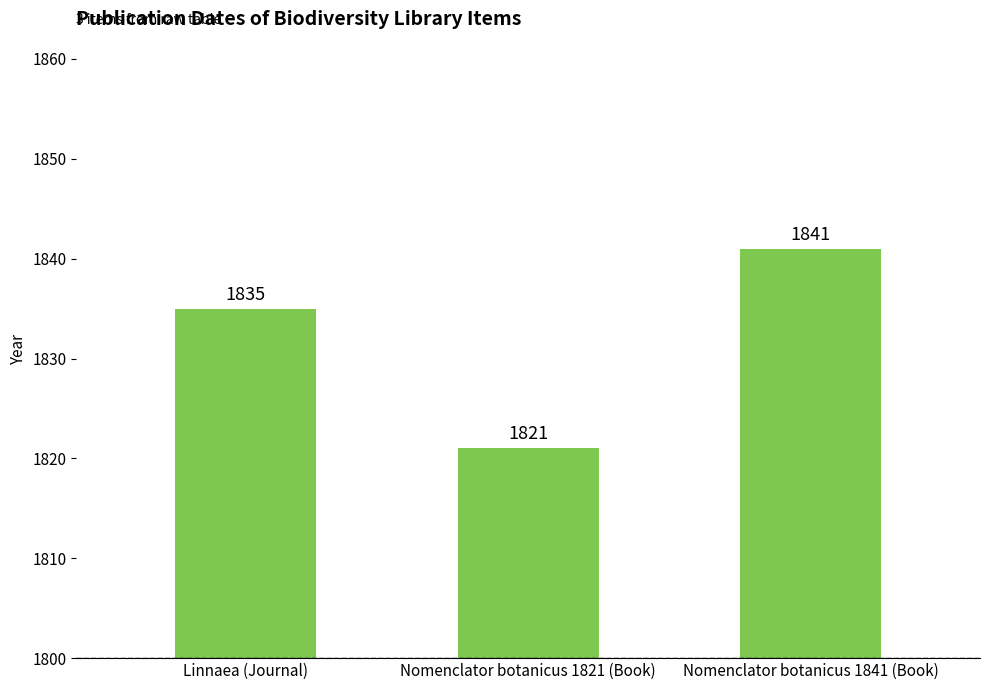

True or false: the data shows 1821 at Nomenclator botanicus 1821 (Book).

True